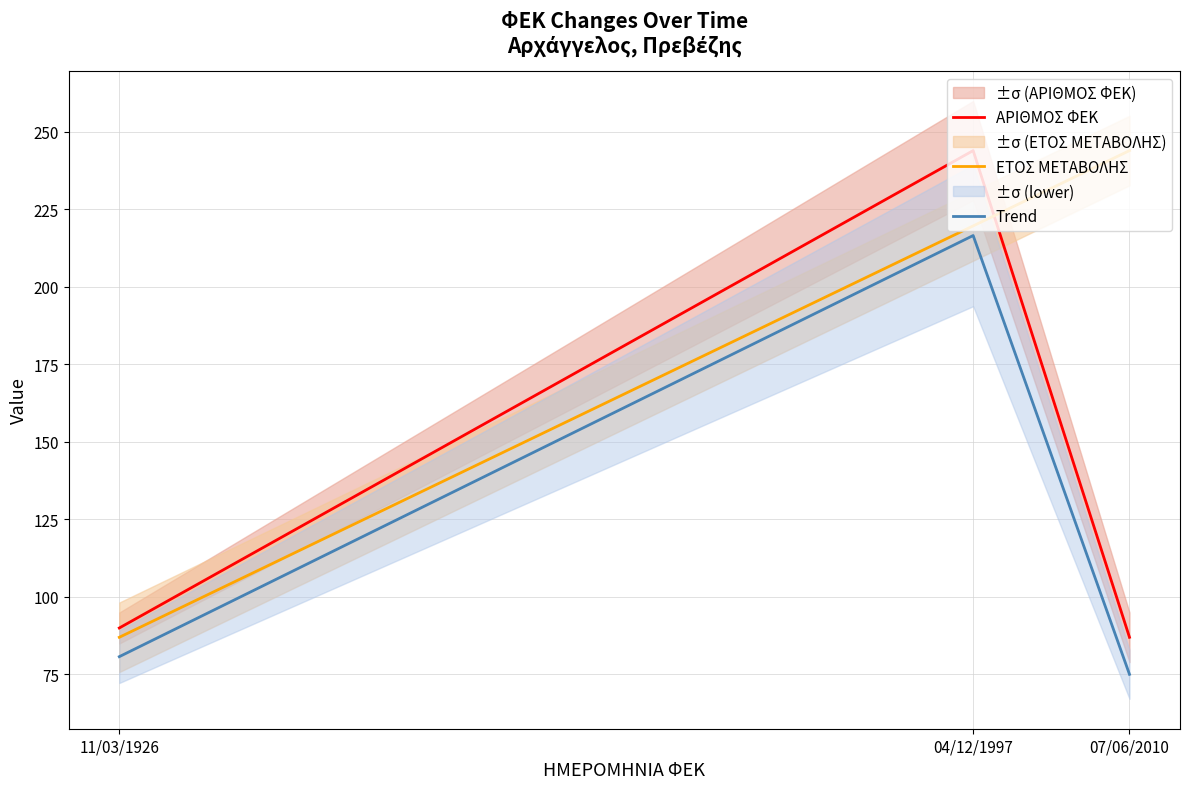

What is the total value across all series at 04/12/1997?

680.3